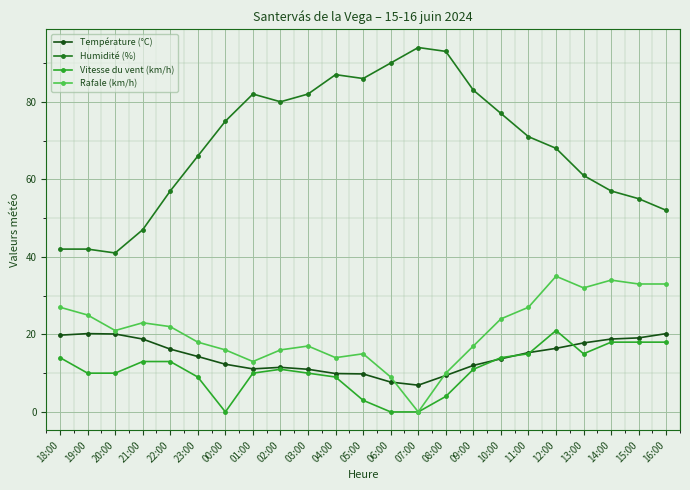

What is the difference between the highest and lowest values at 15:00?

37.0